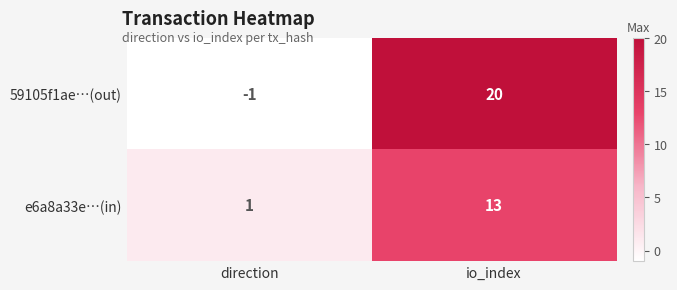

Is it true that 59105f1ae…(out) equals -1 at direction?

True